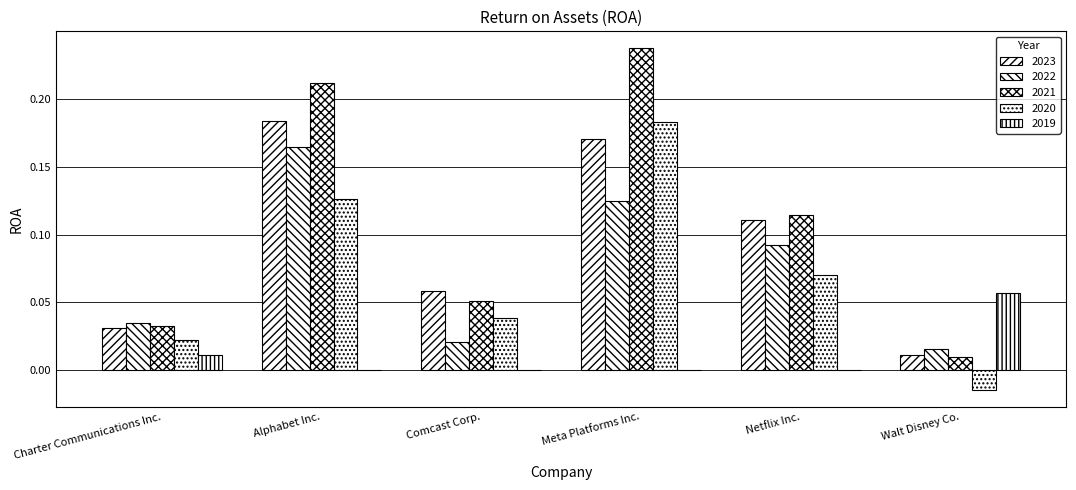

Is the value of 2019 at Walt Disney Co. greater than the value of 2022 at Meta Platforms Inc.?

No